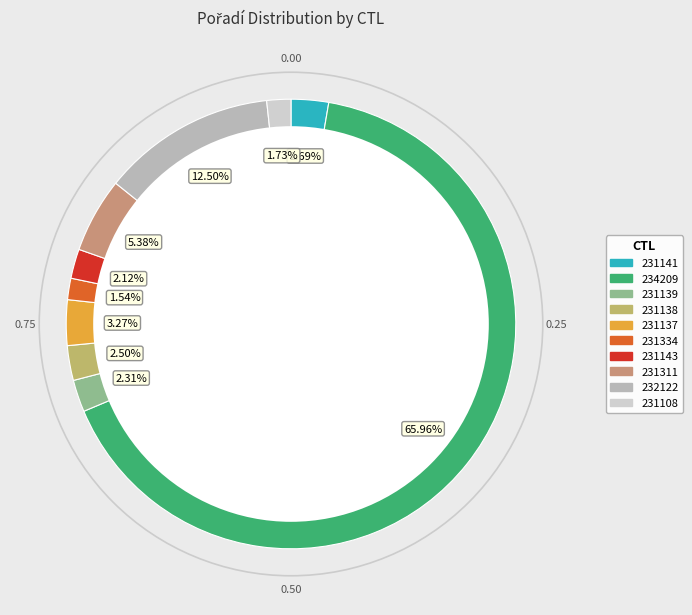

What portion of the pie excludes 231138?

97.5%